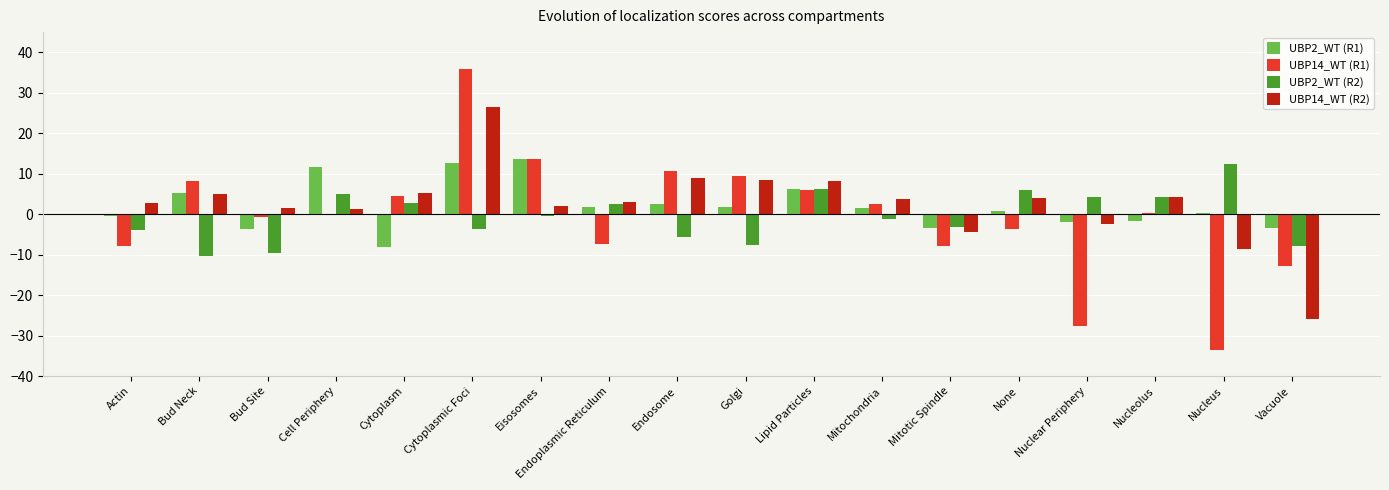

Between Cytoplasm and Mitochondria, which series saw the biggest shift?

UBP2_WT (R1)